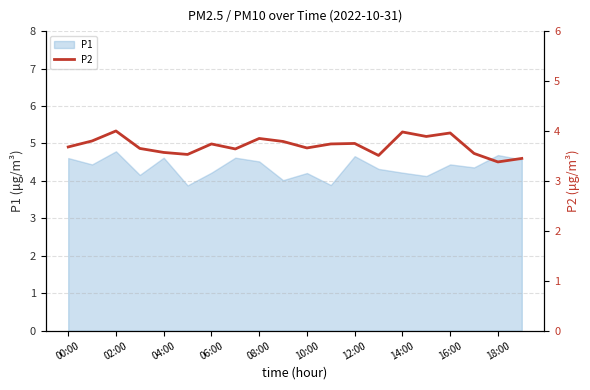

Reading right to left, extract all data points from this chart.

3.5	3.4	3.5	4.0	3.9	4.0	3.5	3.8	3.7	3.7	3.8	3.9	3.6	3.7	3.5	3.6	3.6	4.0	3.8	3.7